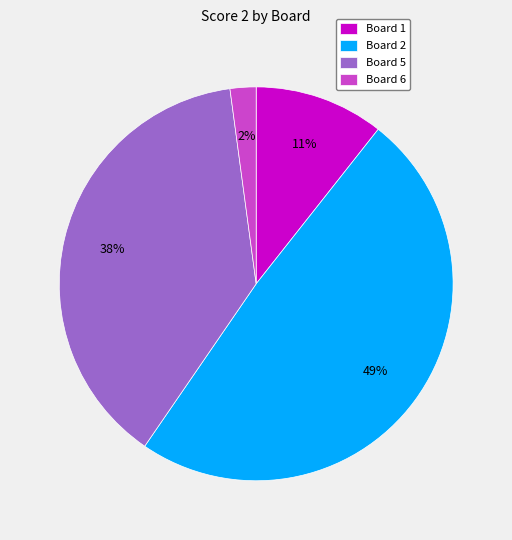

What is the smallest slice in the pie chart?

Board 6